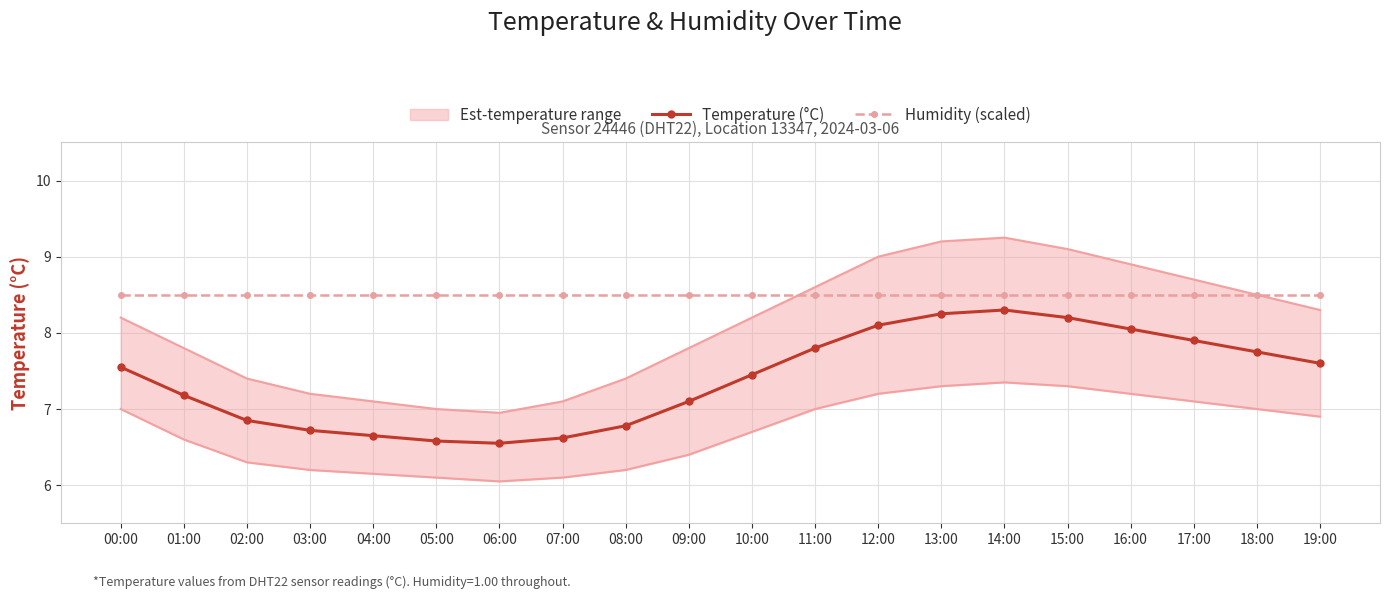

Reading right to left, list all the values displayed in this chart.

Temperature (°C): 19:00=7.6	18:00=7.8	17:00=7.9	16:00=8.1	15:00=8.2	14:00=8.3	13:00=8.2	12:00=8.1	11:00=7.8	10:00=7.5	09:00=7.1	08:00=6.8	07:00=6.6	06:00=6.5	05:00=6.6	04:00=6.7	03:00=6.7	02:00=6.8	01:00=7.2	00:00=7.5
Humidity (scaled): 19:00=8.5	18:00=8.5	17:00=8.5	16:00=8.5	15:00=8.5	14:00=8.5	13:00=8.5	12:00=8.5	11:00=8.5	10:00=8.5	09:00=8.5	08:00=8.5	07:00=8.5	06:00=8.5	05:00=8.5	04:00=8.5	03:00=8.5	02:00=8.5	01:00=8.5	00:00=8.5